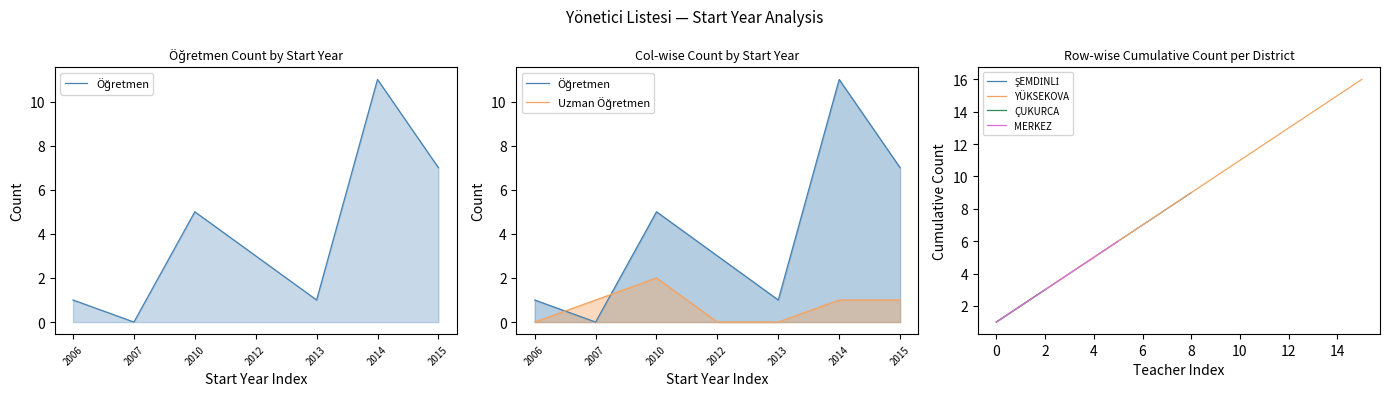

Where is the first local minimum for Öğretmen?

2